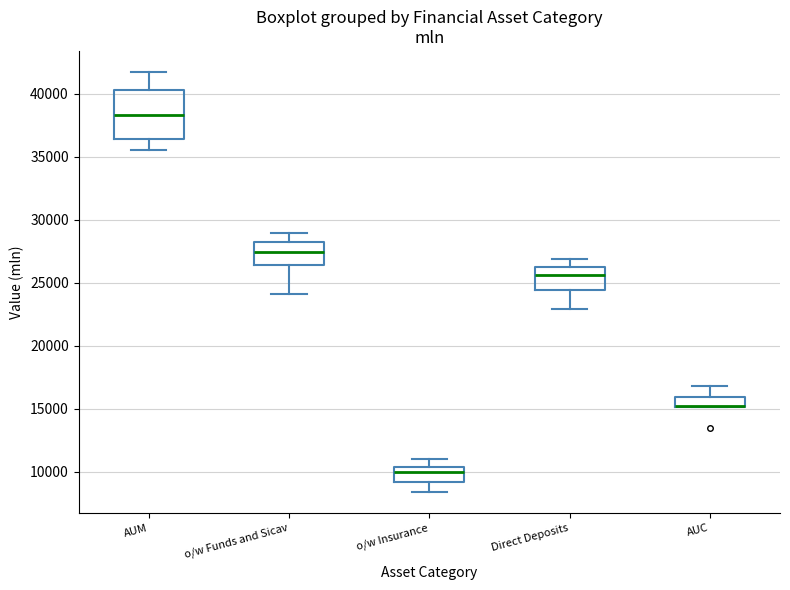

Which box is the tallest, from its lower edge to its upper edge?

AUM